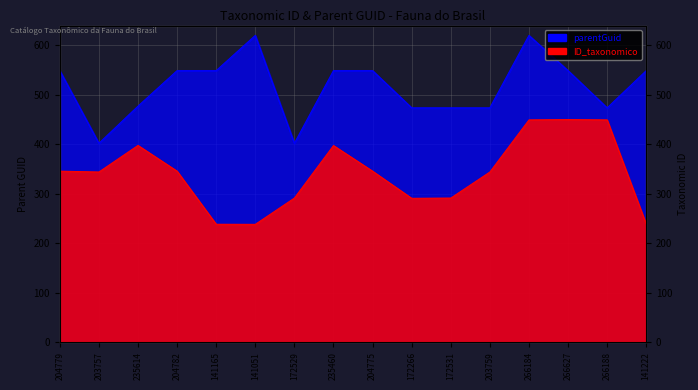

At which category does ID_taxonomico reach its first local peak?

235614